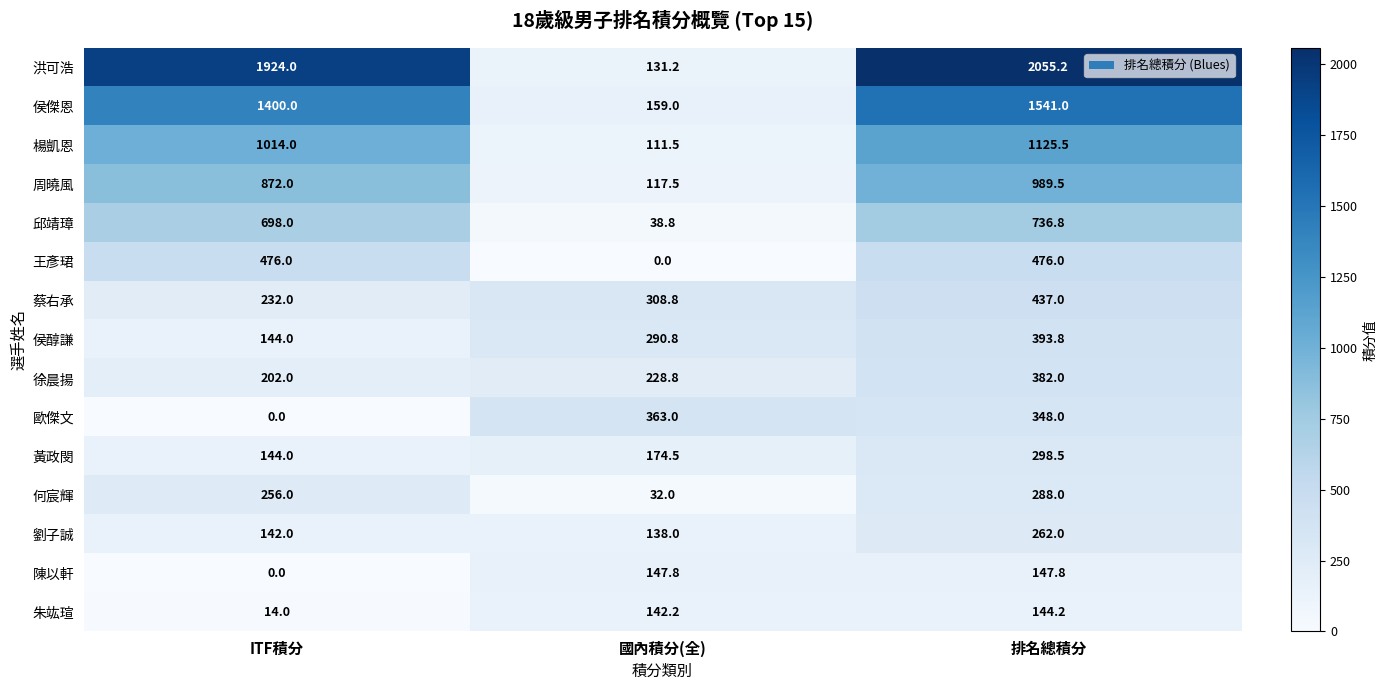

What is the greatest value displayed?

2055.2